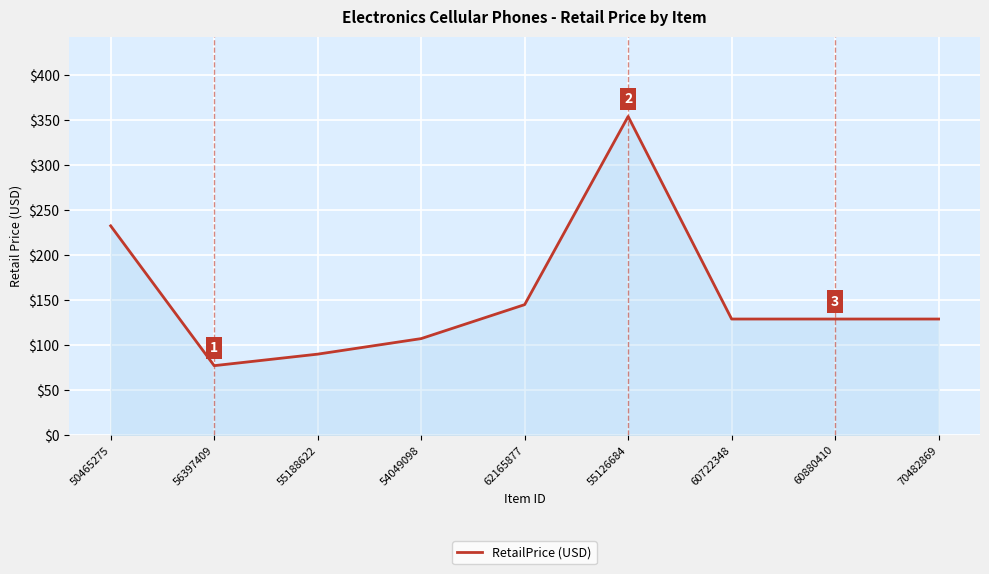

What position from the left is 70482869?

9